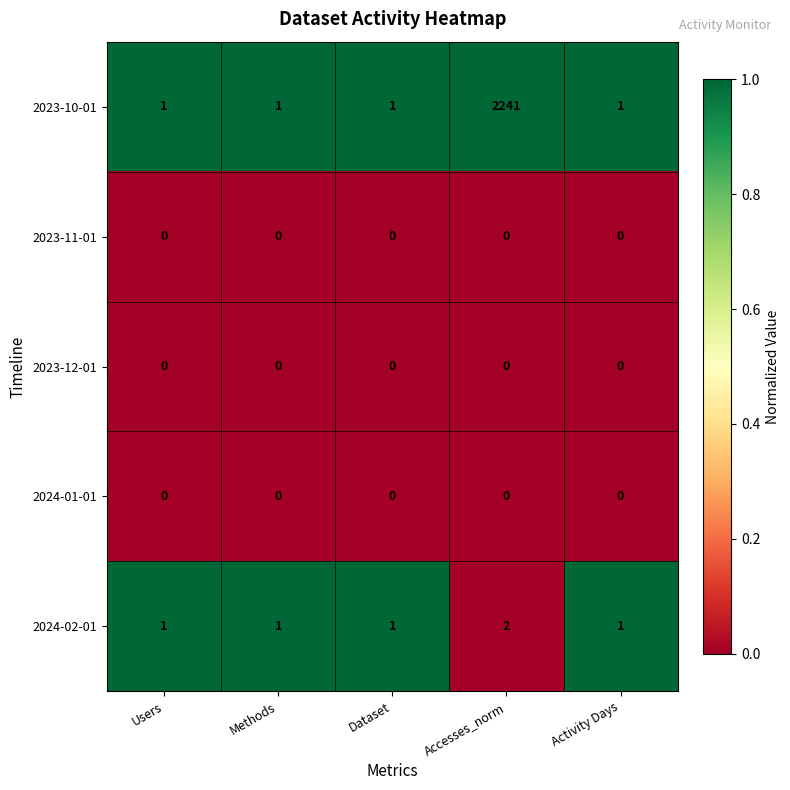

What is the sum of all 2024-02-01 values?

6